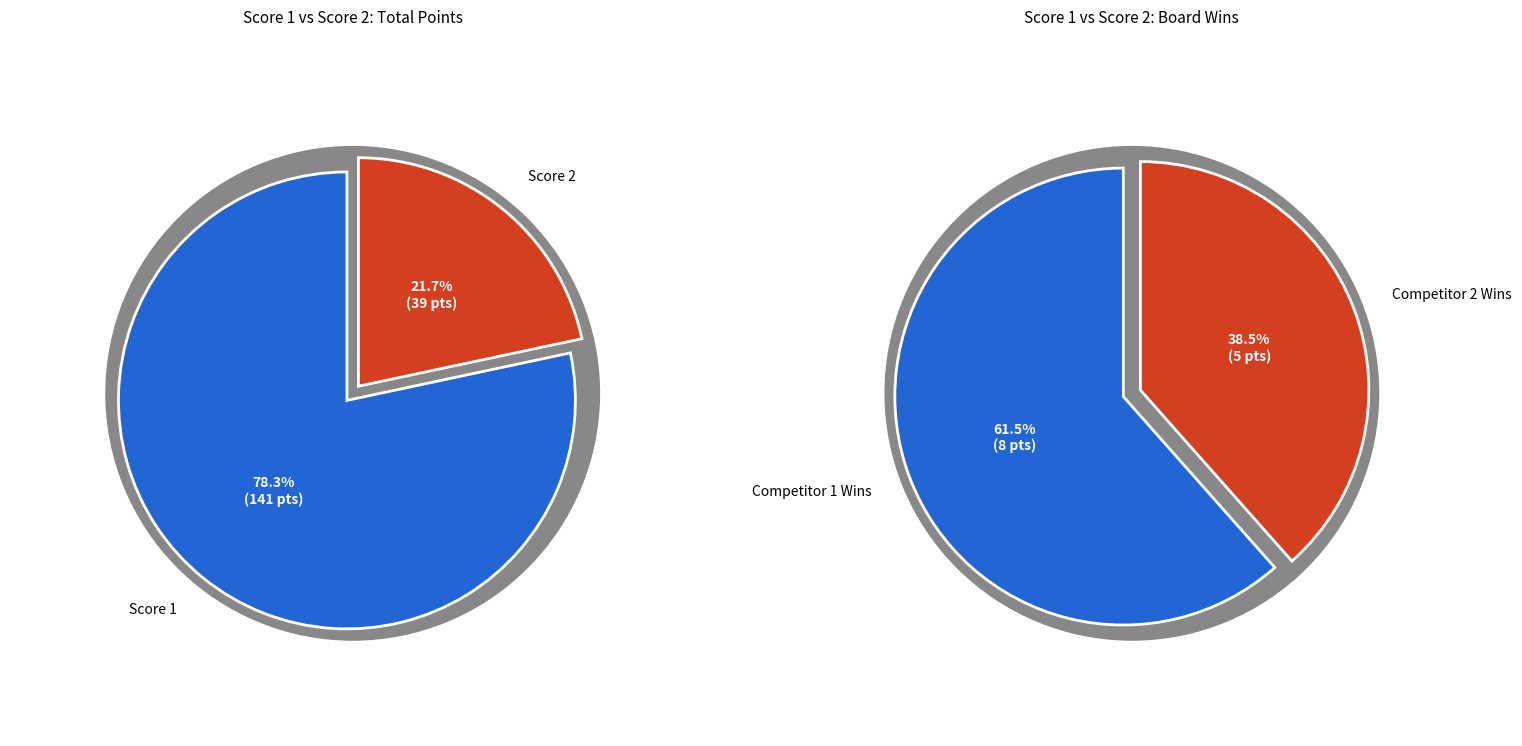

Does 2 represent more than half of the total?

No